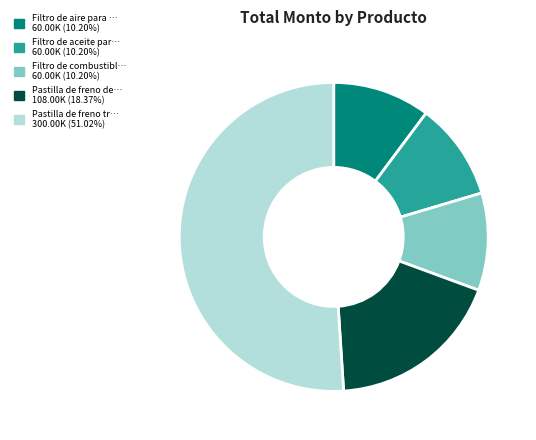

How many segments does this pie chart have?

5